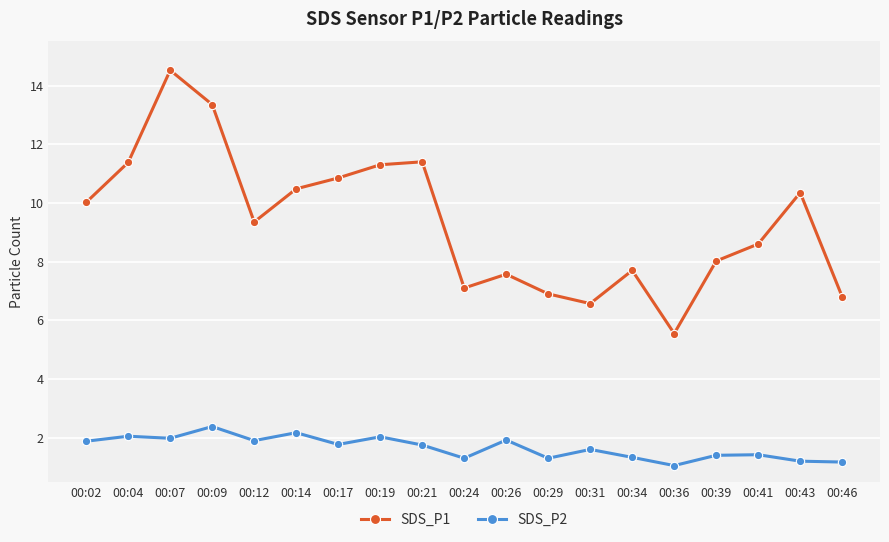

What are all the series names shown in the legend?

SDS_P1, SDS_P2